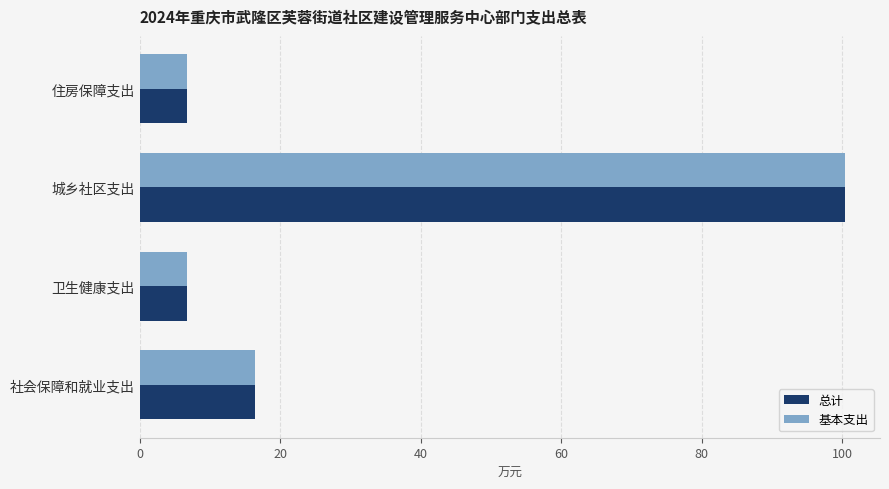

How many distinct data groups are displayed?

2